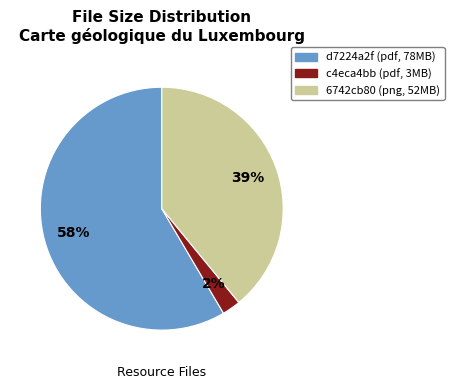

Does any single category account for the majority?

Yes